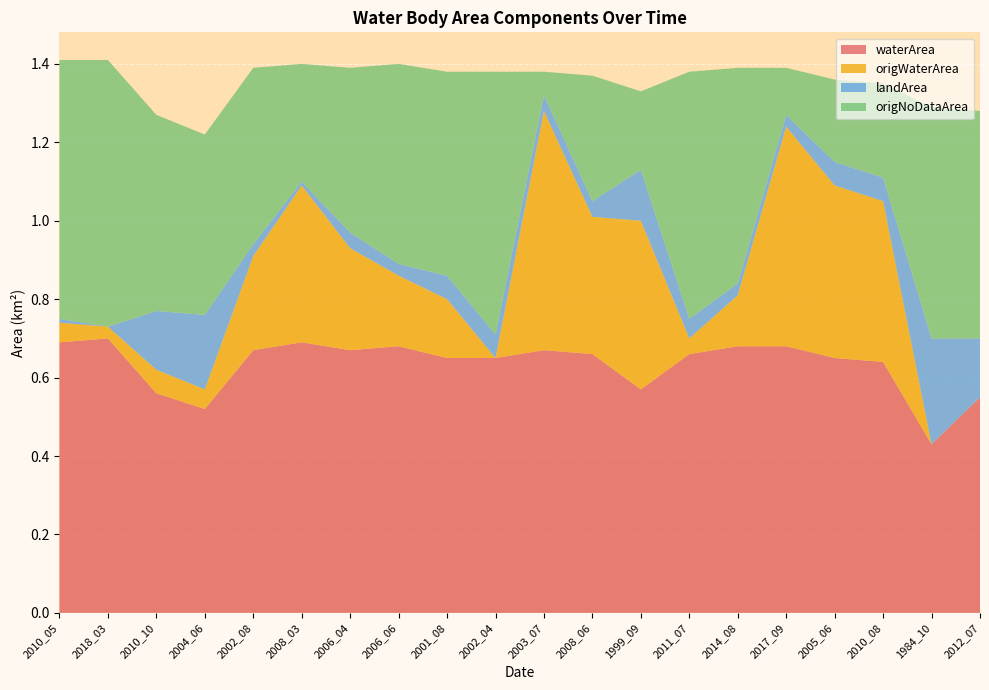

Reading left to right, list all the values displayed in this chart.

waterArea: 2010_05=0.7	2018_03=0.7	2010_10=0.6	2004_06=0.5	2002_08=0.7	2008_03=0.7	2006_04=0.7	2006_06=0.7	2001_08=0.7	2002_04=0.7	2003_07=0.7	2008_06=0.7	1999_09=0.6	2011_07=0.7	2014_08=0.7	2017_09=0.7	2005_06=0.7	2010_08=0.6	1984_10=0.4	2012_07=0.6
origWaterArea: 2010_05=0.1	2018_03=0.0	2010_10=0.1	2004_06=0.1	2002_08=0.2	2008_03=0.4	2006_04=0.3	2006_06=0.2	2001_08=0.1	2002_04=0.0	2003_07=0.6	2008_06=0.3	1999_09=0.4	2011_07=0.0	2014_08=0.1	2017_09=0.6	2005_06=0.4	2010_08=0.4	1984_10=0.0	2012_07=0.0
landArea: 2010_05=0.0	2018_03=0.0	2010_10=0.1	2004_06=0.2	2002_08=0.0	2008_03=0.0	2006_04=0.0	2006_06=0.0	2001_08=0.1	2002_04=0.1	2003_07=0.0	2008_06=0.0	1999_09=0.1	2011_07=0.1	2014_08=0.0	2017_09=0.0	2005_06=0.1	2010_08=0.1	1984_10=0.3	2012_07=0.1
origNoDataArea: 2010_05=0.7	2018_03=0.7	2010_10=0.5	2004_06=0.5	2002_08=0.5	2008_03=0.3	2006_04=0.4	2006_06=0.5	2001_08=0.5	2002_04=0.7	2003_07=0.1	2008_06=0.3	1999_09=0.2	2011_07=0.6	2014_08=0.6	2017_09=0.1	2005_06=0.2	2010_08=0.2	1984_10=0.6	2012_07=0.6